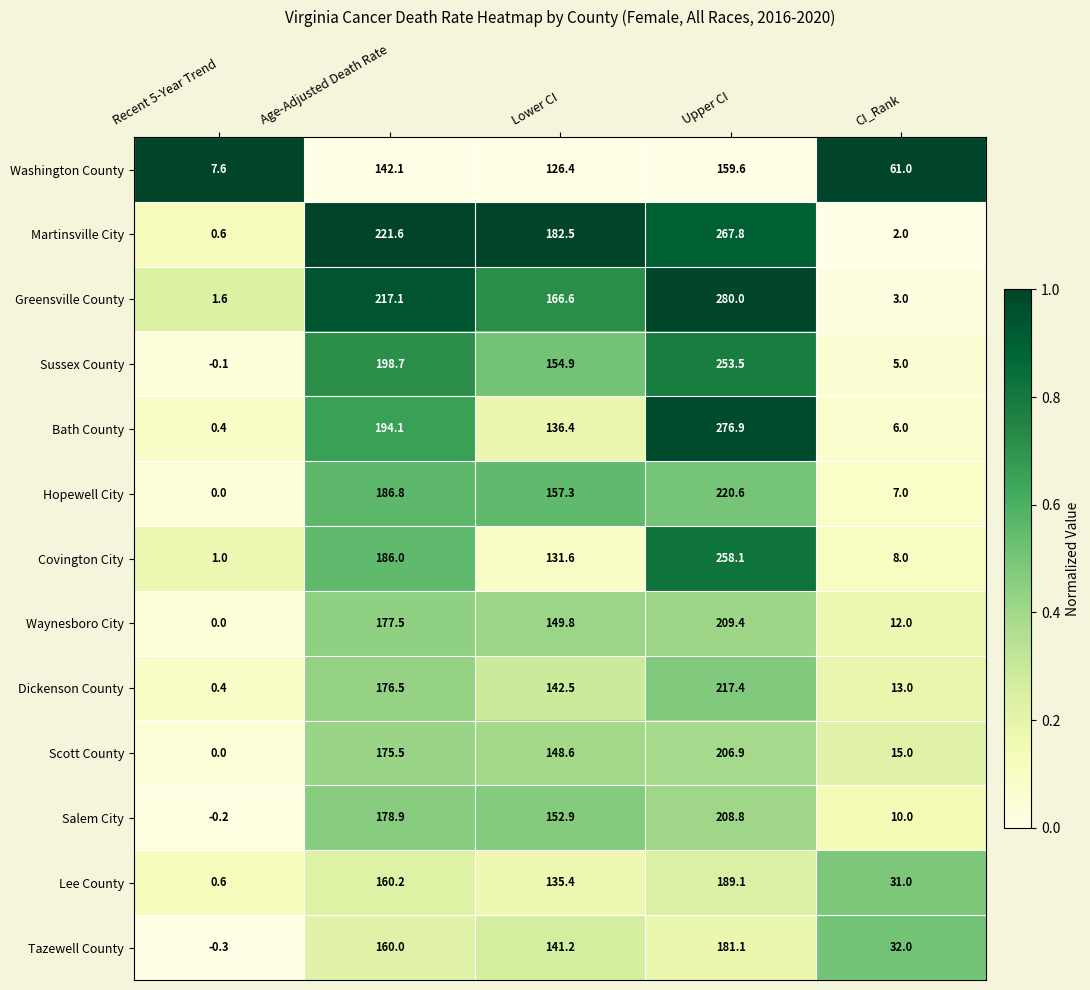

What is the average value of the Scott County series?

109.2